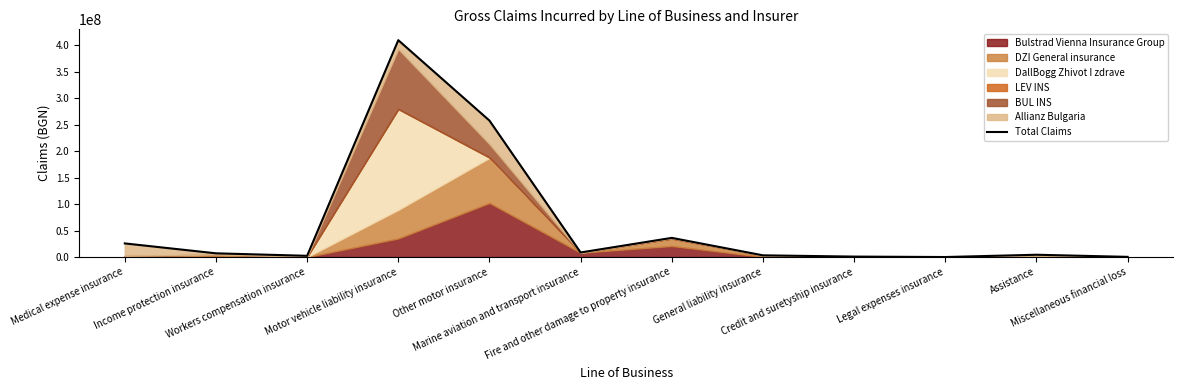

What is the label of the 1st point from the left?

Medical expense insurance